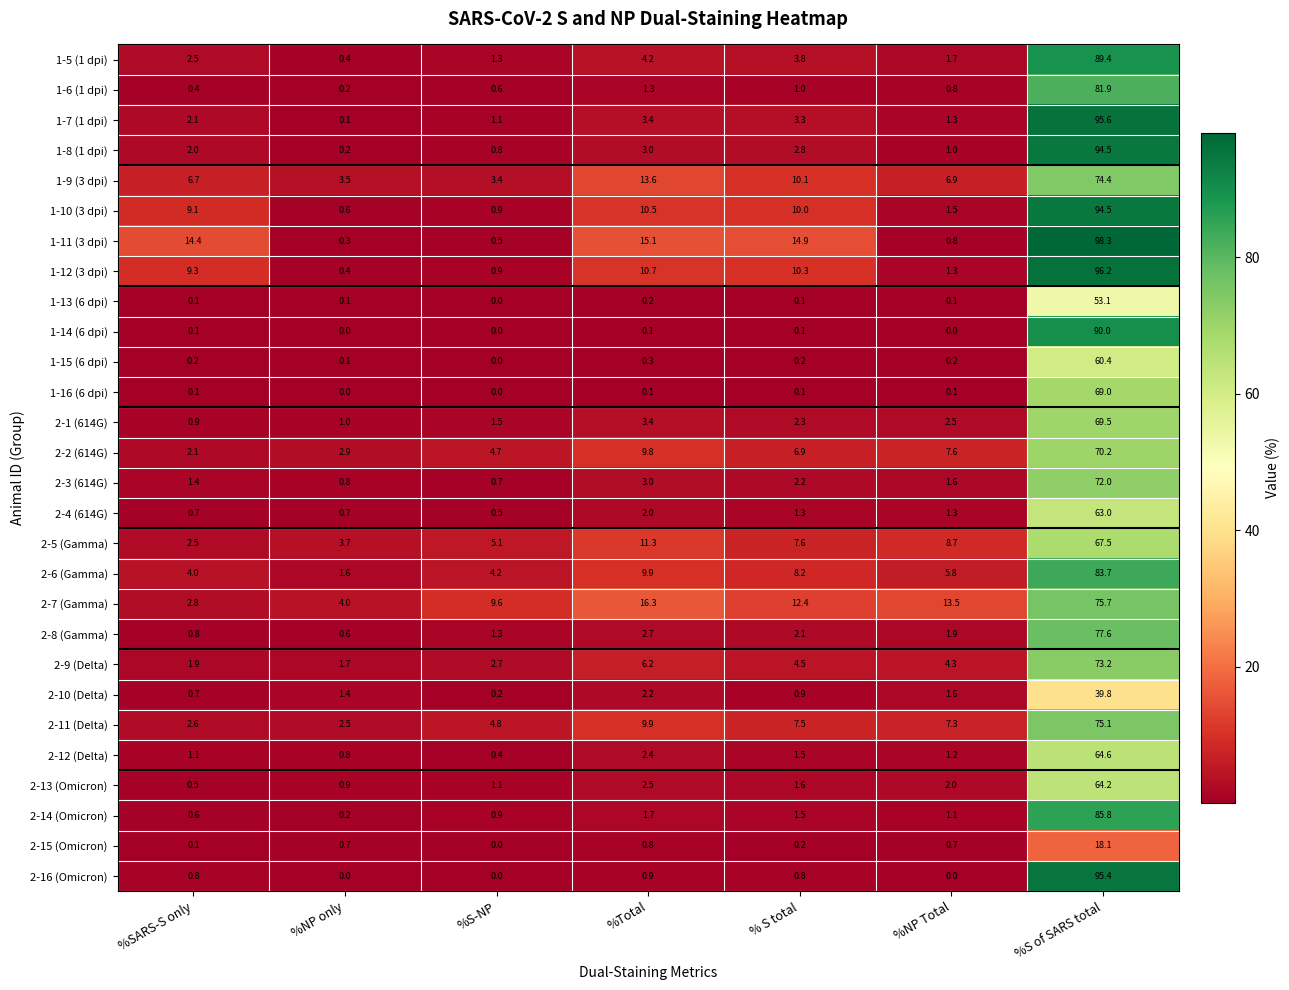

What is the difference between the second highest and minimum values in the 1-15 (6 dpi) series?

0.3